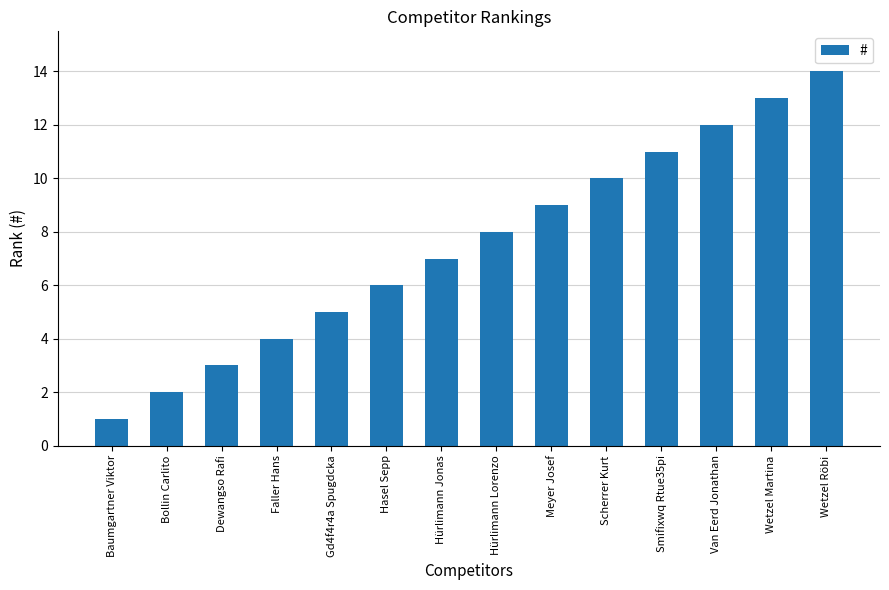

What is the average value?

8